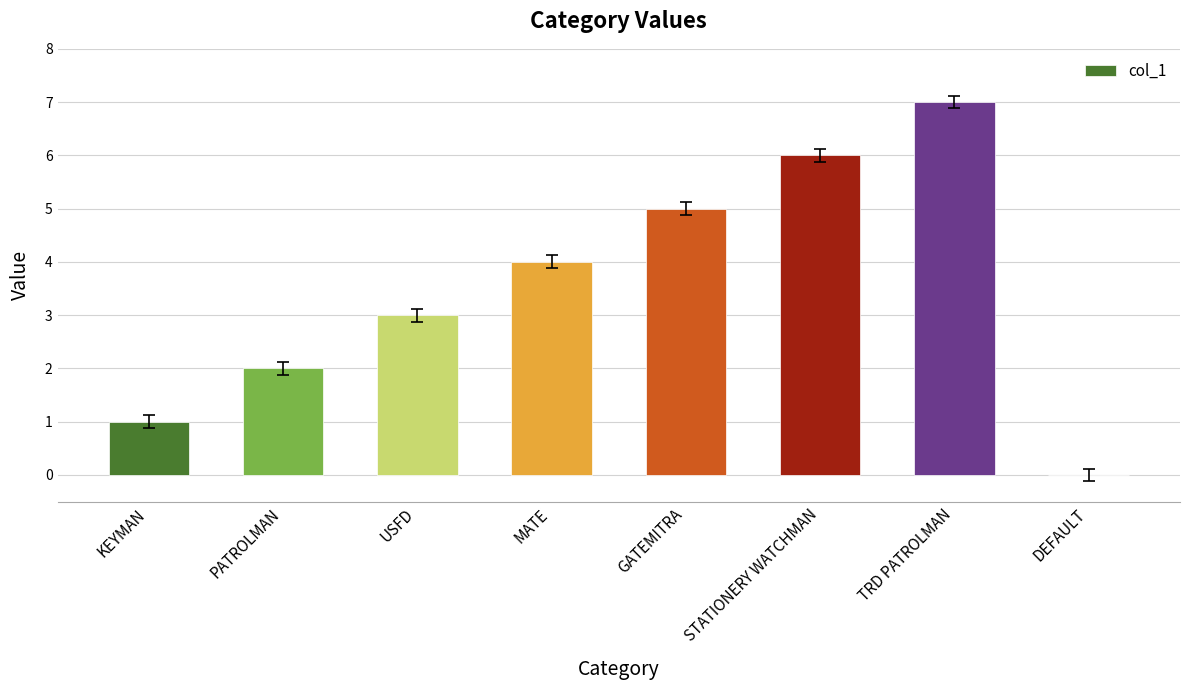

What is the ratio of the value at PATROLMAN to the value at MATE?

0.5